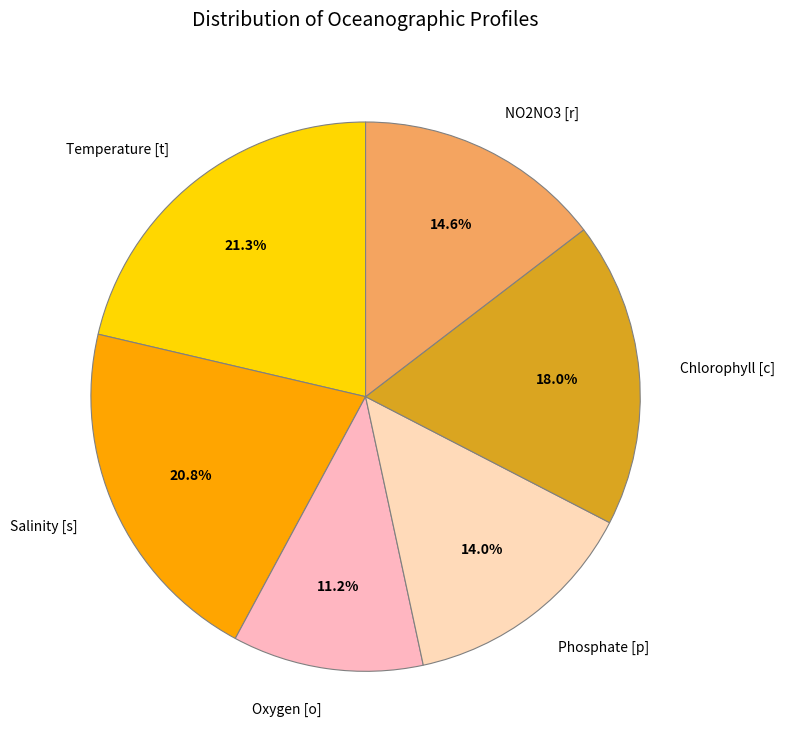

Approximately how many times larger is the value at Chlorophyll [c] compared to Oxygen [o]?

1.6